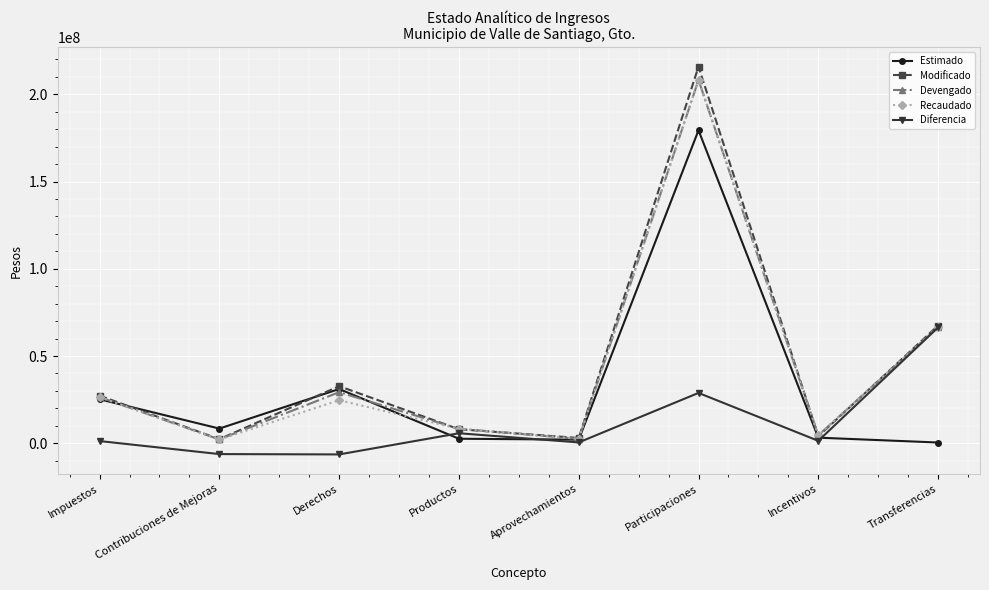

What is the greatest value displayed?

215868478.6